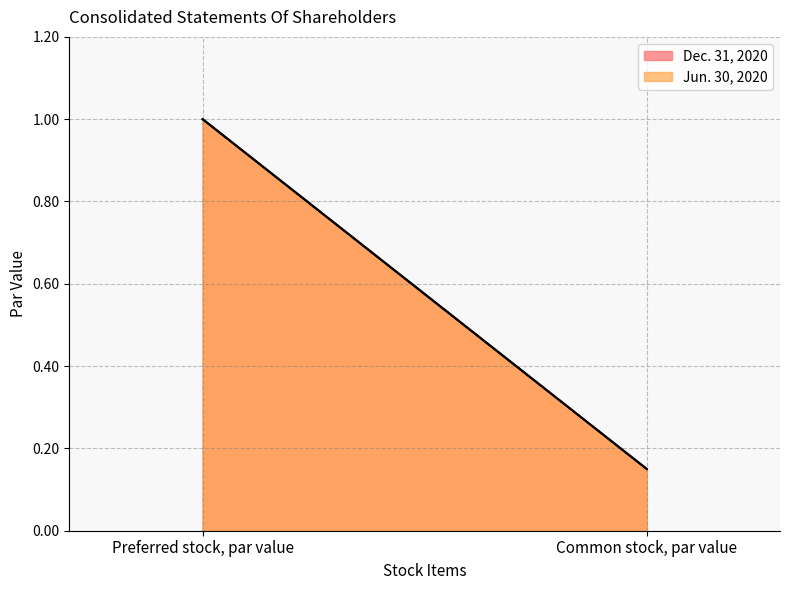

How many distinct data groups are displayed?

2